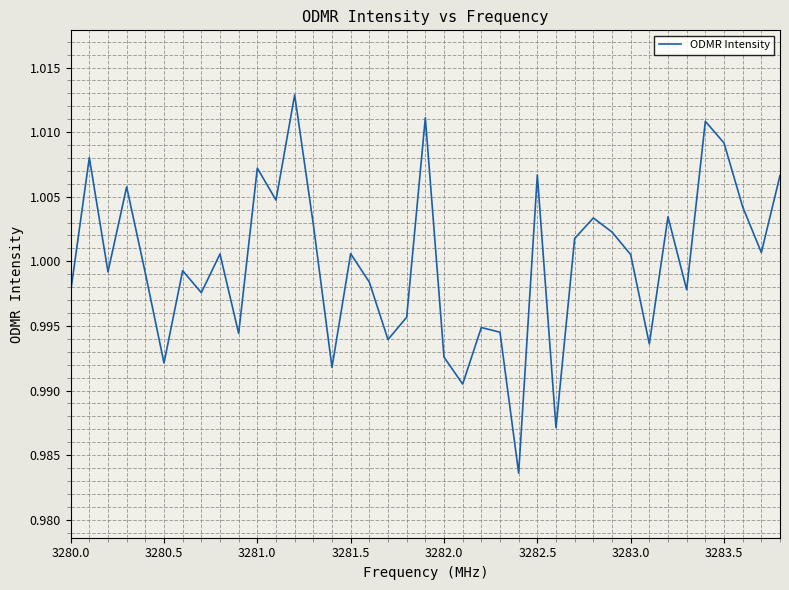

How many lines are shown in the chart?

1